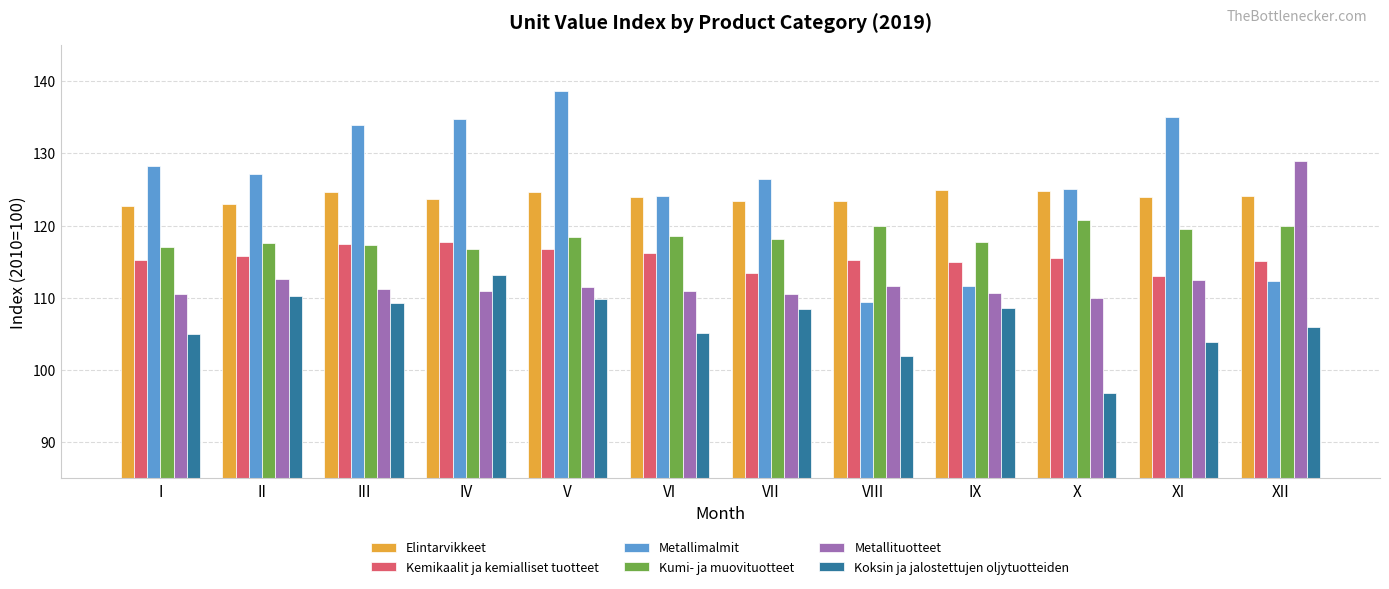

At which category does the chart reach its peak across all series?

V